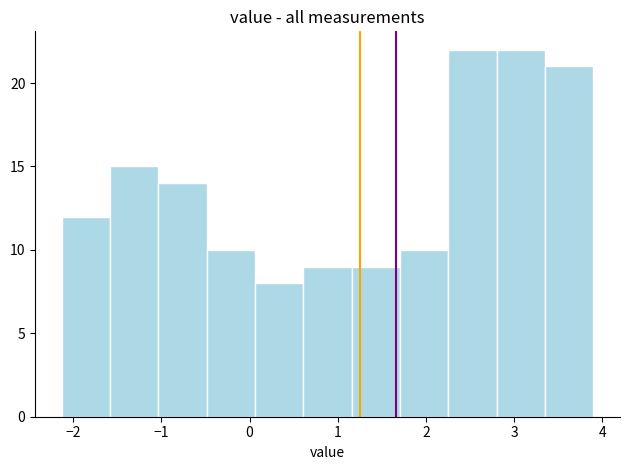

Reading left to right, list every bar in this chart as the range it spans on the x-axis followed by its height. Neither the bar edges nor the heights are printed on the chart, so give them approximately, as read against the axes.

-2.1 to -1.6: 12
-1.6 to -1.0: 15
-1.0 to -0.5: 14
-0.5 to 0.1: 10
0.1 to 0.6: 8
0.6 to 1.2: 9
1.2 to 1.7: 9
1.7 to 2.3: 10
2.3 to 2.8: 22
2.8 to 3.4: 22
3.4 to 3.9: 21